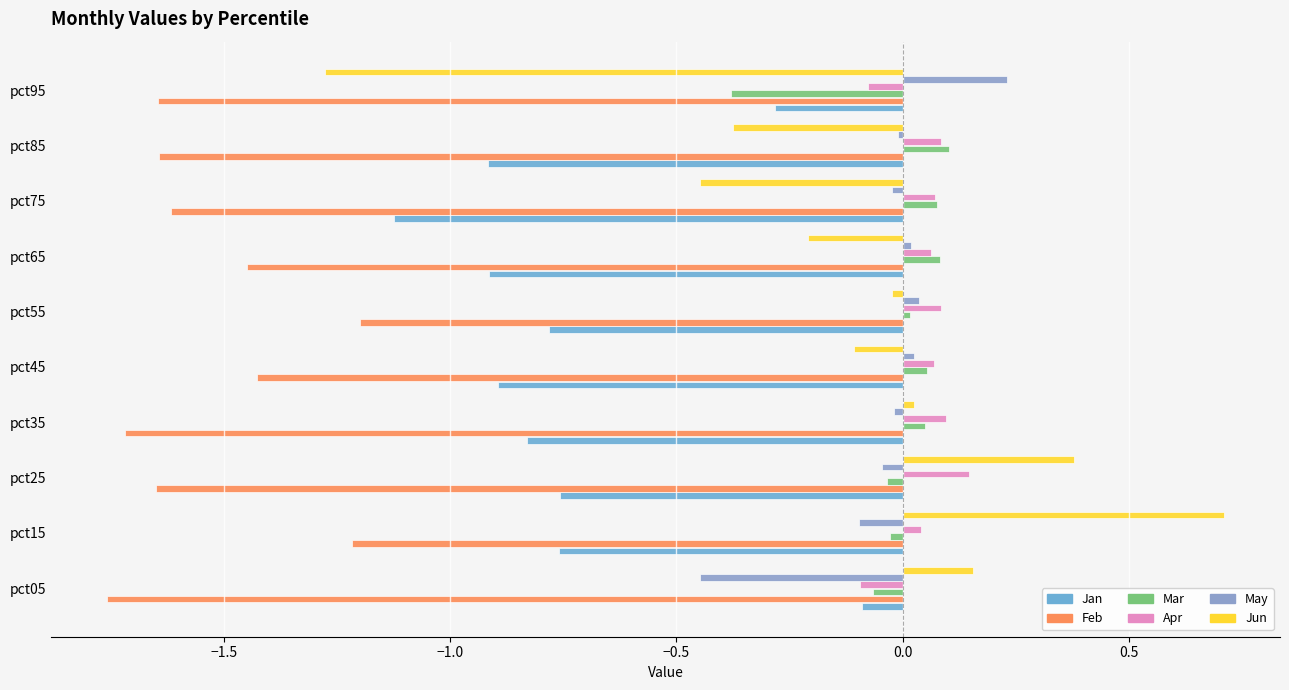

How many data points in Apr are above 0?

8